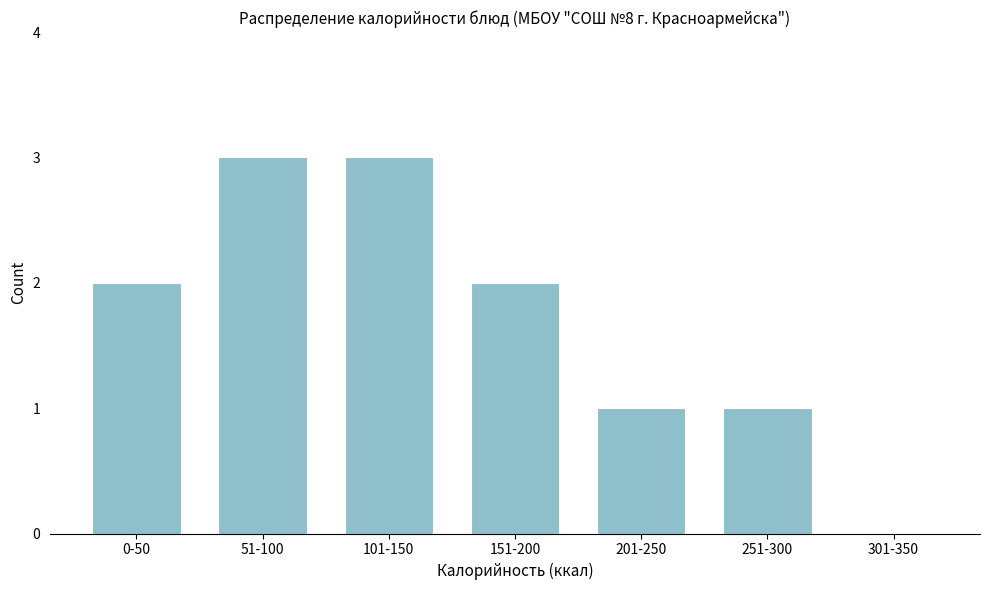

Reading left to right, transcribe all the data shown in this chart.

0-50=2	51-100=3	101-150=3	151-200=2	201-250=1	251-300=1	301-350=0